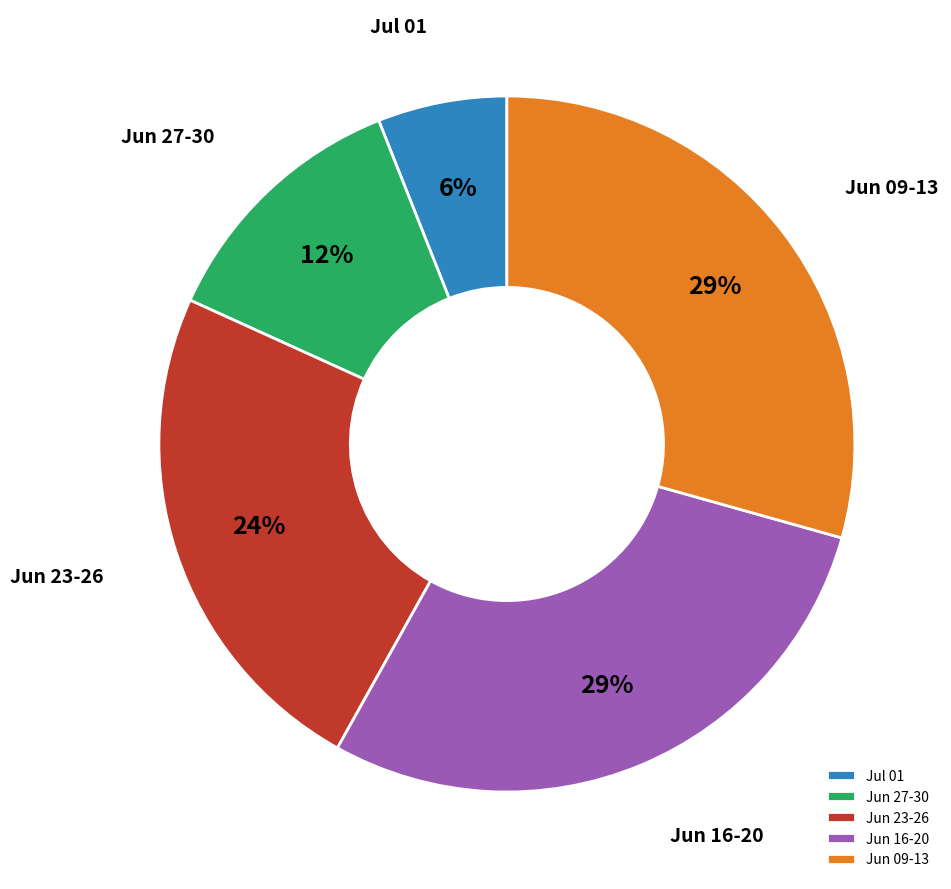

Which has a higher value, Jun 09-13 or Jul 01?

Jun 09-13